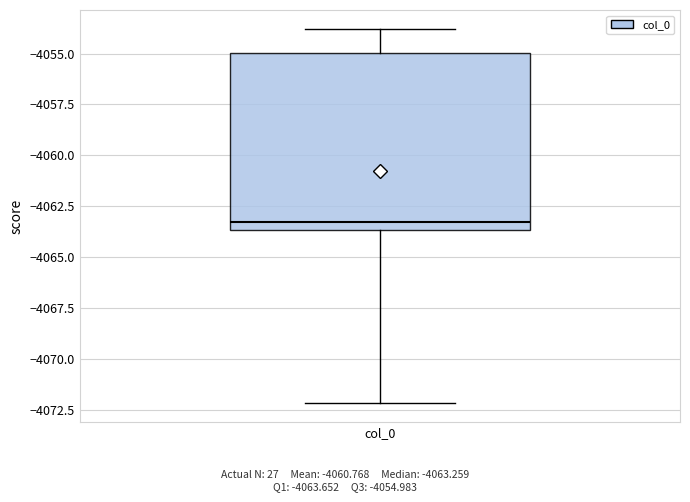

Read this box plot against the y-axis: the position of the median line, the range covered by the box, and the ends of both whiskers. The values are not printed on the chart, so give them approximately, as read against the axis.

median -4063.5 (just above the box's lower edge), box -4063.5 to -4055.0, whiskers -4072.0 to -4054.0